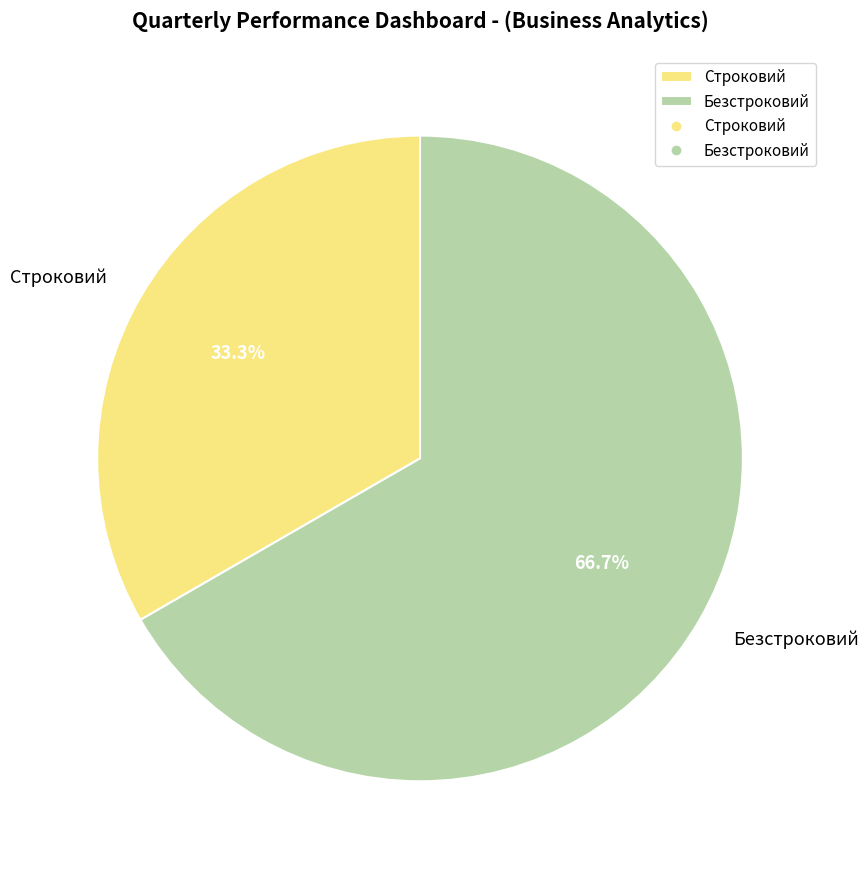

To the nearest percent, what is the average slice percentage?

50%